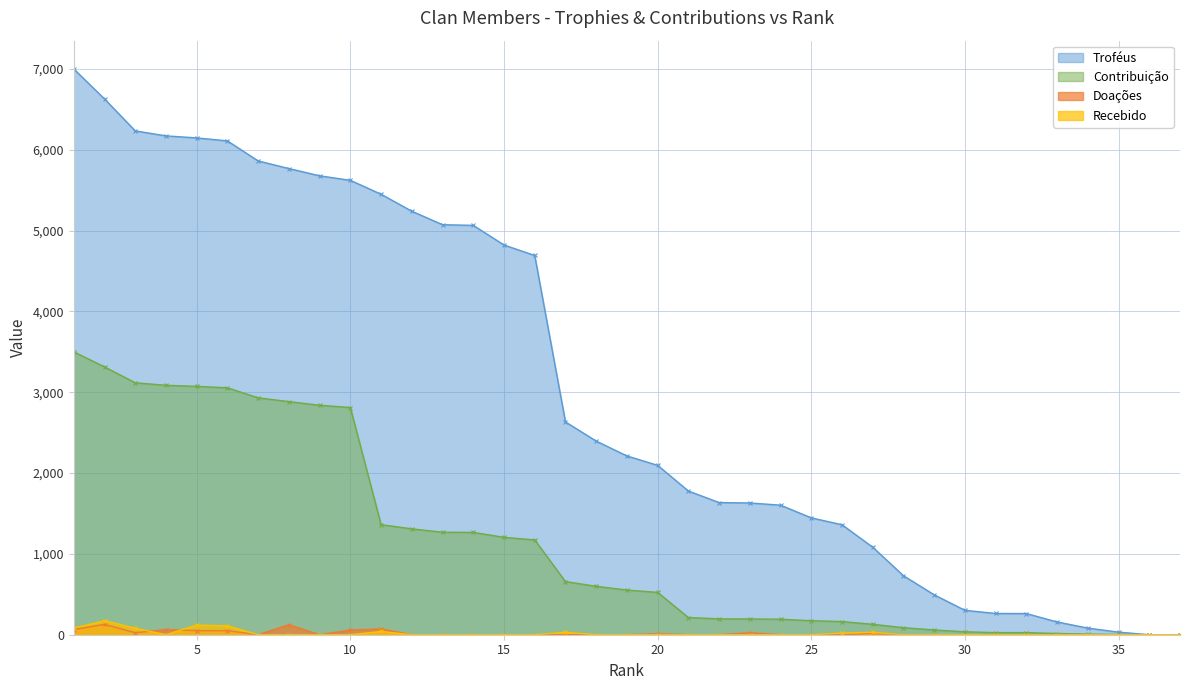

Is it true that Doações equals 76 at 9?

False